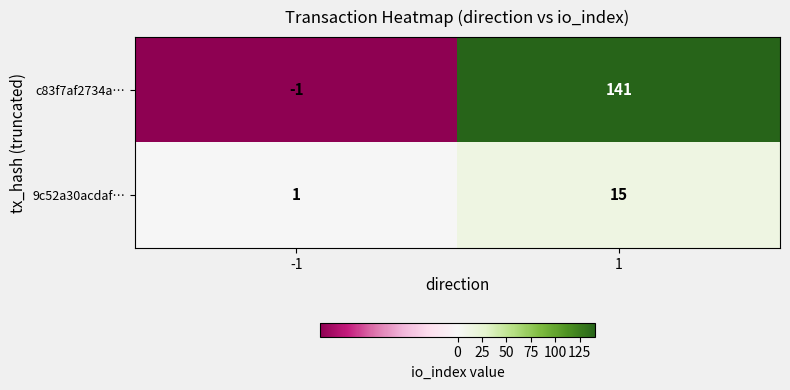

The 9c52a30acdaf… series shows 1 at -1. True or false?

True